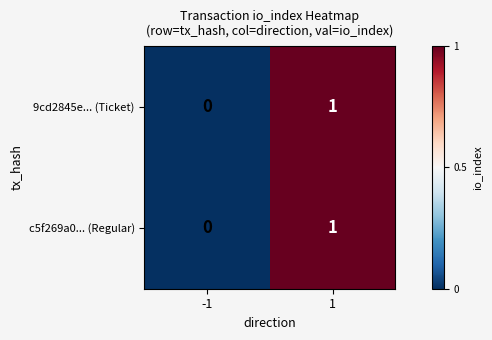

What is the total value across all series at 1?

2